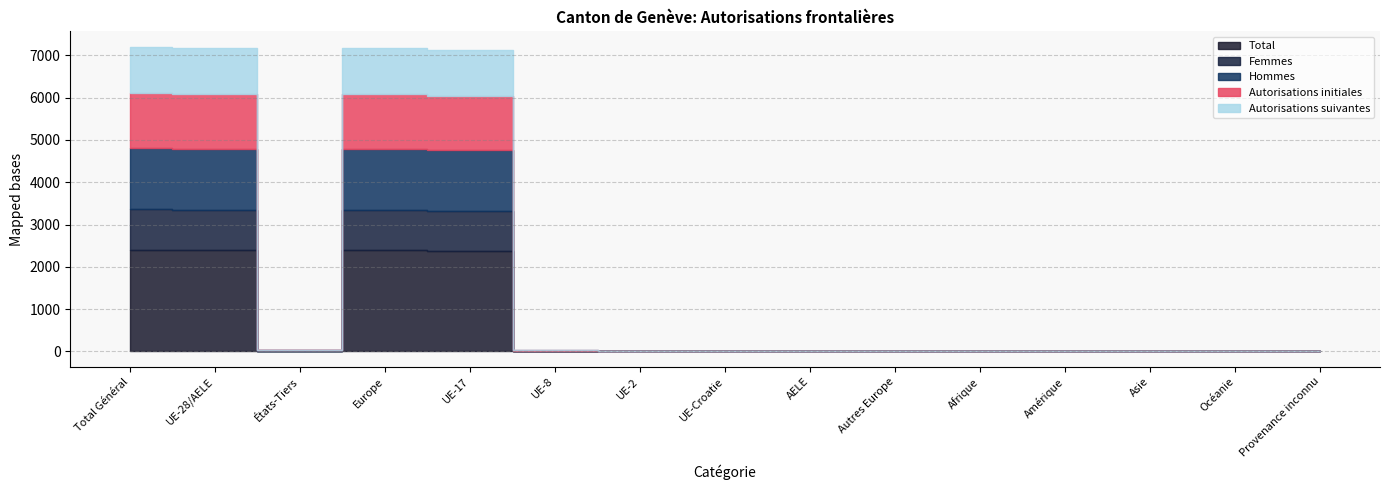

What are all the series names shown in the legend?

Total, Femmes, Hommes, Autorisations initiales, Autorisations suivantes